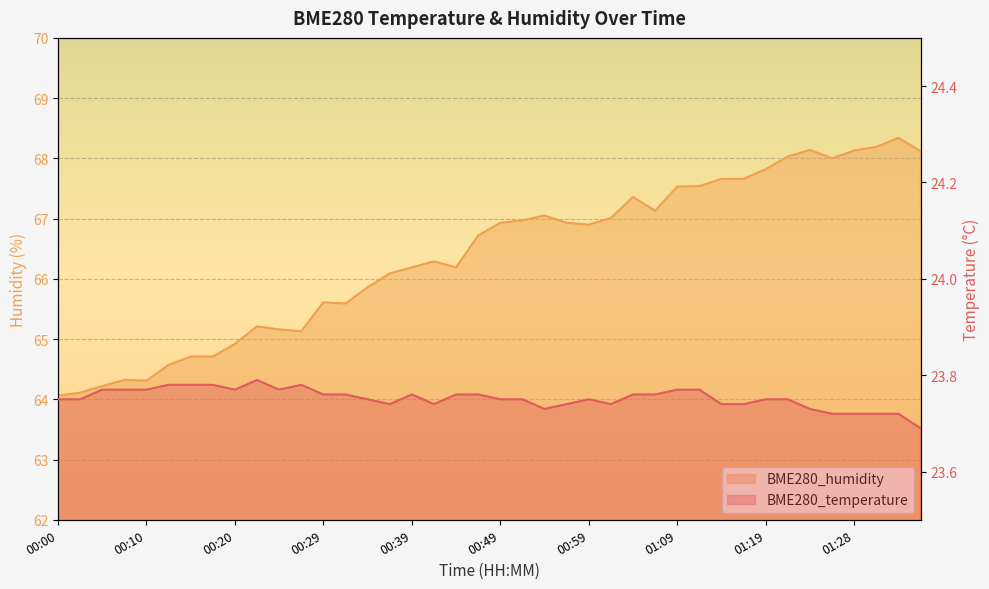

Reading left to right, list all the values displayed in this chart.

BME280_temperature: 00:00=23.8	00:02=23.8	00:05=23.8	00:07=23.8	00:10=23.8	00:12=23.8	00:15=23.8	00:17=23.8	00:20=23.8	00:22=23.8	00:24=23.8	00:27=23.8	00:29=23.8	00:32=23.8	00:34=23.8	00:37=23.7	00:39=23.8	00:42=23.7	00:44=23.8	00:46=23.8	00:49=23.8	00:51=23.8	00:54=23.7	00:56=23.7	00:59=23.8	01:01=23.7	01:04=23.8	01:06=23.8	01:09=23.8	01:11=23.8	01:14=23.7	01:16=23.7	01:19=23.8	01:21=23.8	01:24=23.7	01:26=23.7	01:28=23.7	01:31=23.7	01:33=23.7	01:36=23.7
BME280_humidity: 00:00=64.1	00:02=64.1	00:05=64.2	00:07=64.3	00:10=64.3	00:12=64.6	00:15=64.7	00:17=64.7	00:20=64.9	00:22=65.2	00:24=65.2	00:27=65.1	00:29=65.6	00:32=65.6	00:34=65.9	00:37=66.1	00:39=66.2	00:42=66.3	00:44=66.2	00:46=66.7	00:49=66.9	00:51=67.0	00:54=67.0	00:56=66.9	00:59=66.9	01:01=67.0	01:04=67.4	01:06=67.1	01:09=67.5	01:11=67.5	01:14=67.7	01:16=67.7	01:19=67.8	01:21=68.0	01:24=68.1	01:26=68.0	01:28=68.1	01:31=68.2	01:33=68.3	01:36=68.1